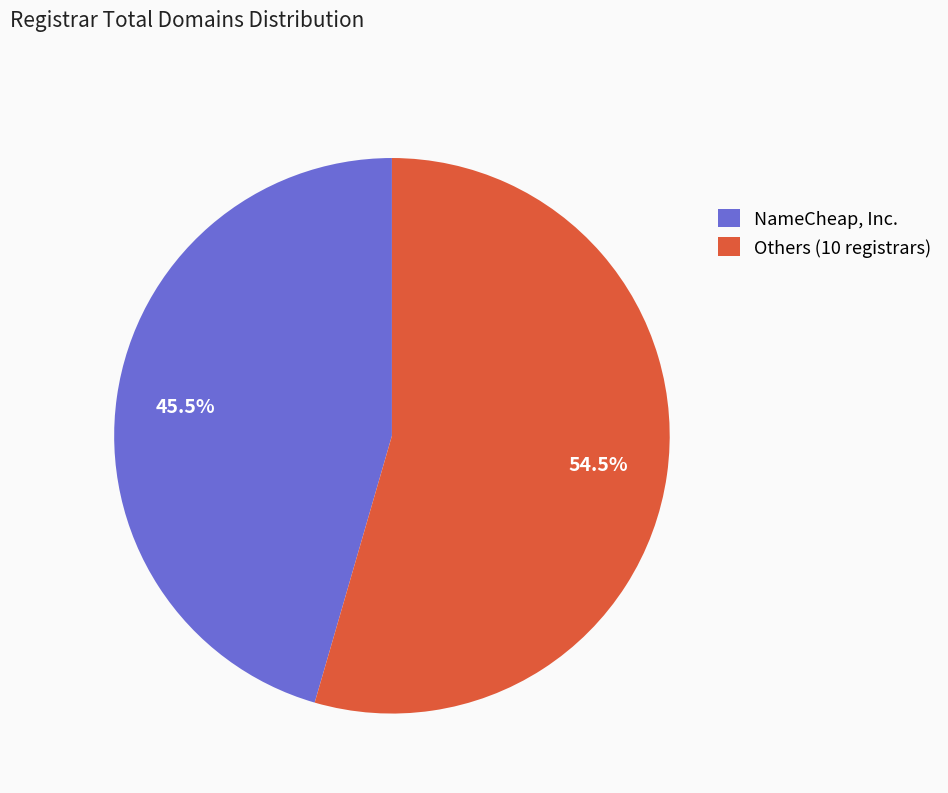

Which has a higher value, NameCheap, Inc. or Others (10 registrars)?

Others (10 registrars)